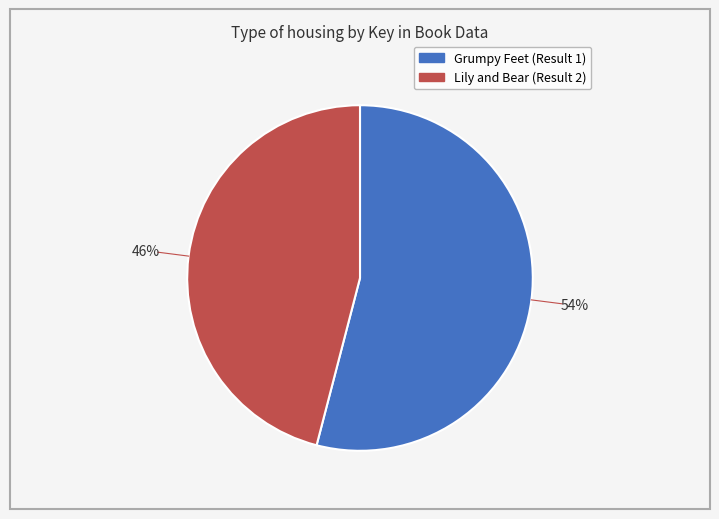

Does any single category account for the majority?

Yes